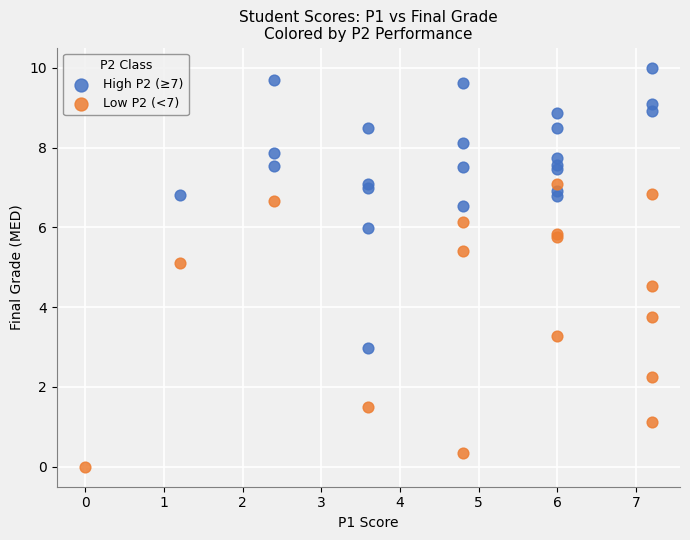

Which series reaches the minimum Y coordinate?

Low P2 (<7)